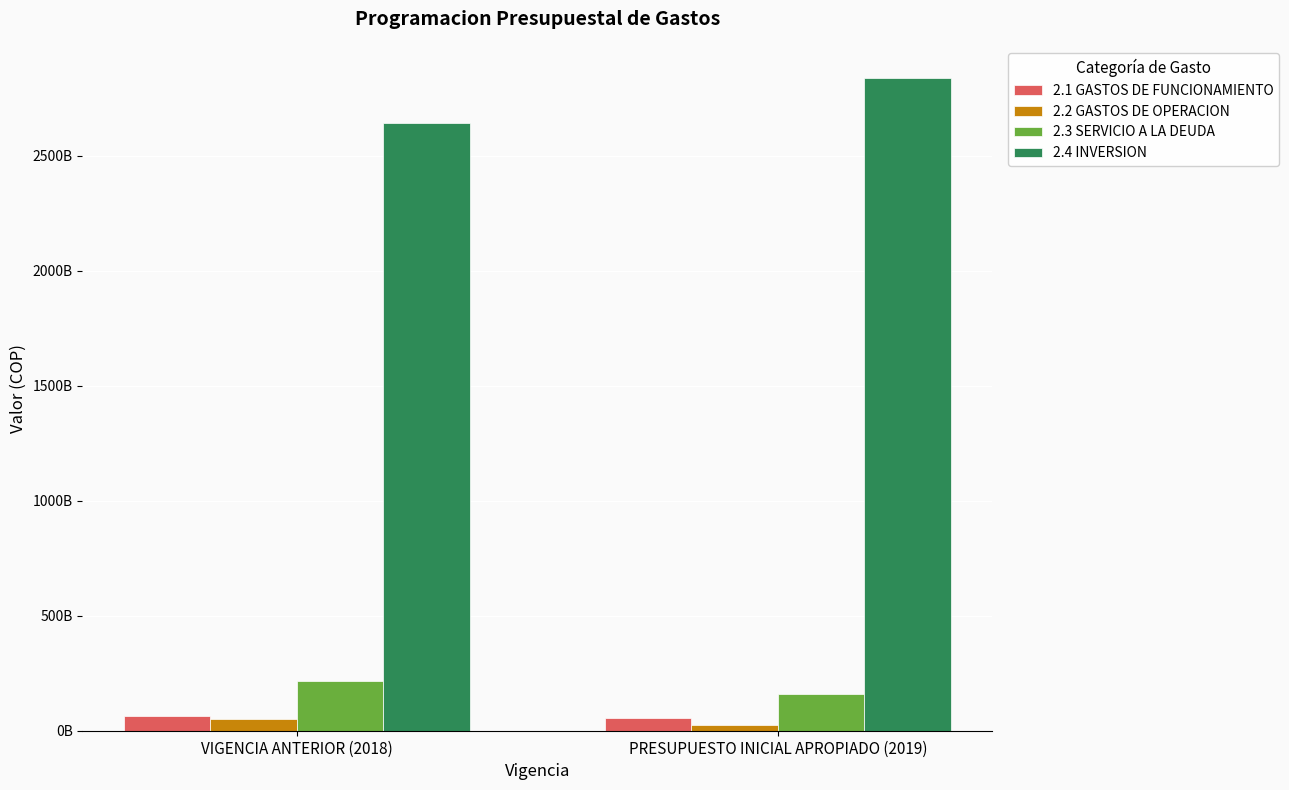

At PRESUPUESTO INICIAL APROPIADO (2019), list the series in order from smallest to largest.

2.2 GASTOS DE OPERACION, 2.1 GASTOS DE FUNCIONAMIENTO, 2.3 SERVICIO A LA DEUDA, 2.4 INVERSION